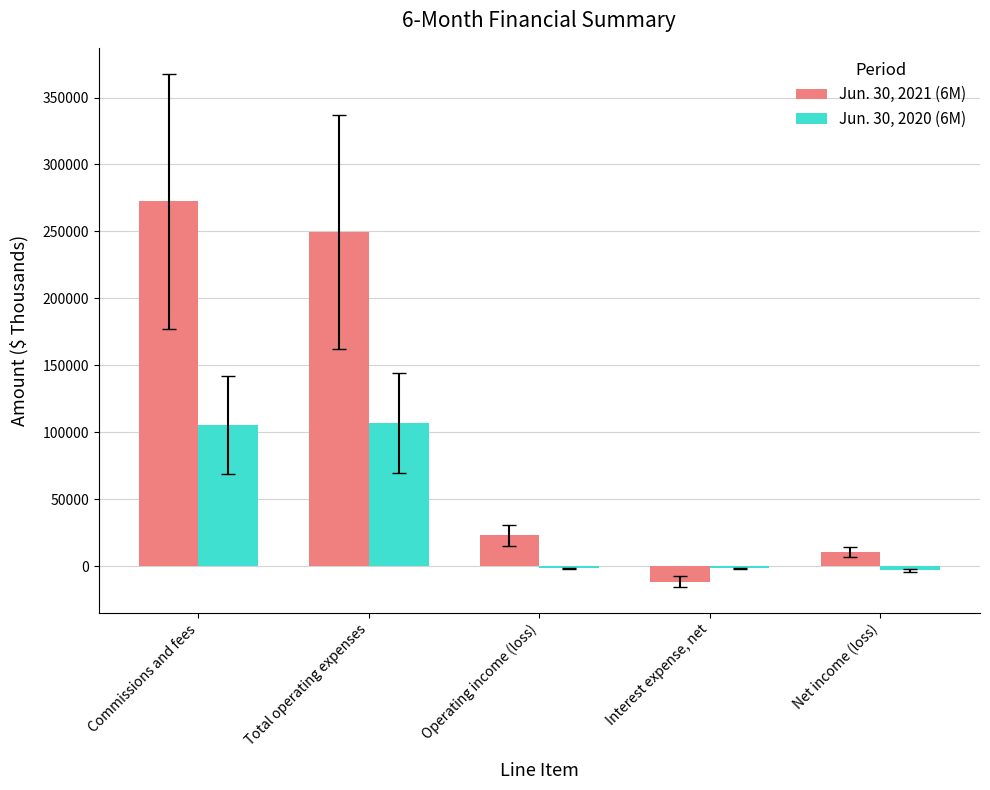

Where is Jun. 30, 2021 (6M) nearest to the value 130521?

Operating income (loss)